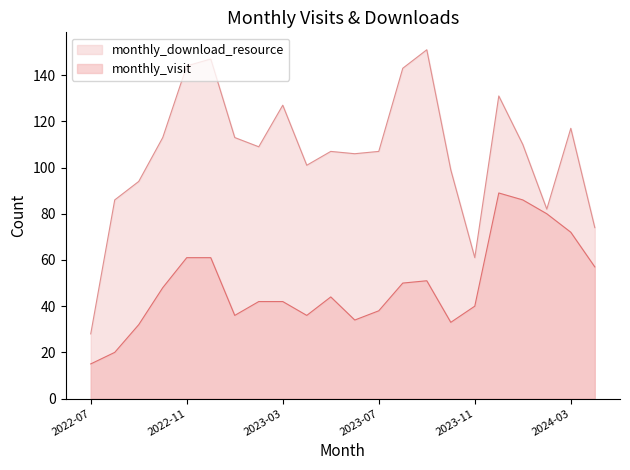

How many values in the monthly_visit series are below 44?

11